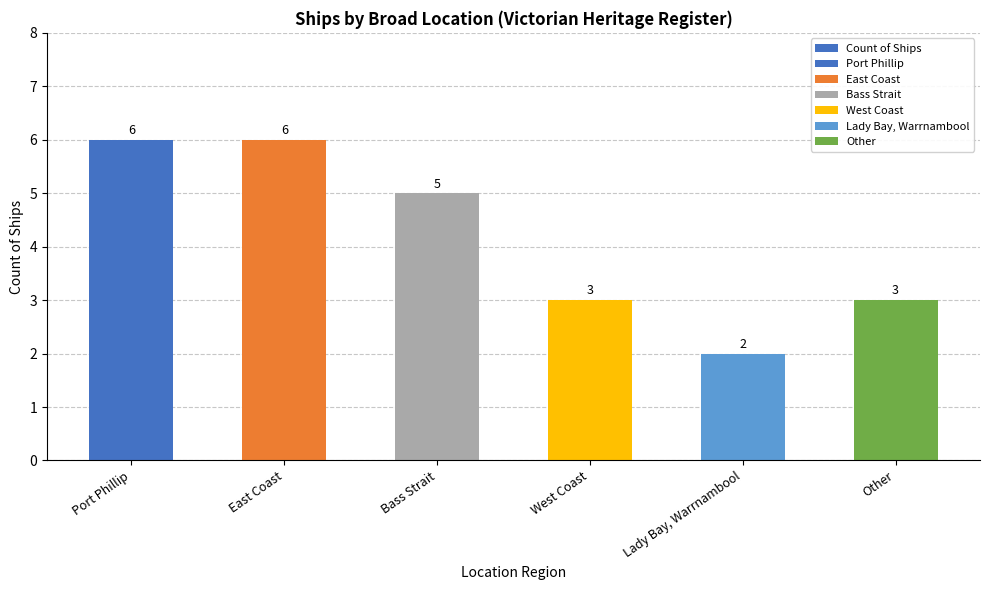

Does the chart contain stacked bars?

No